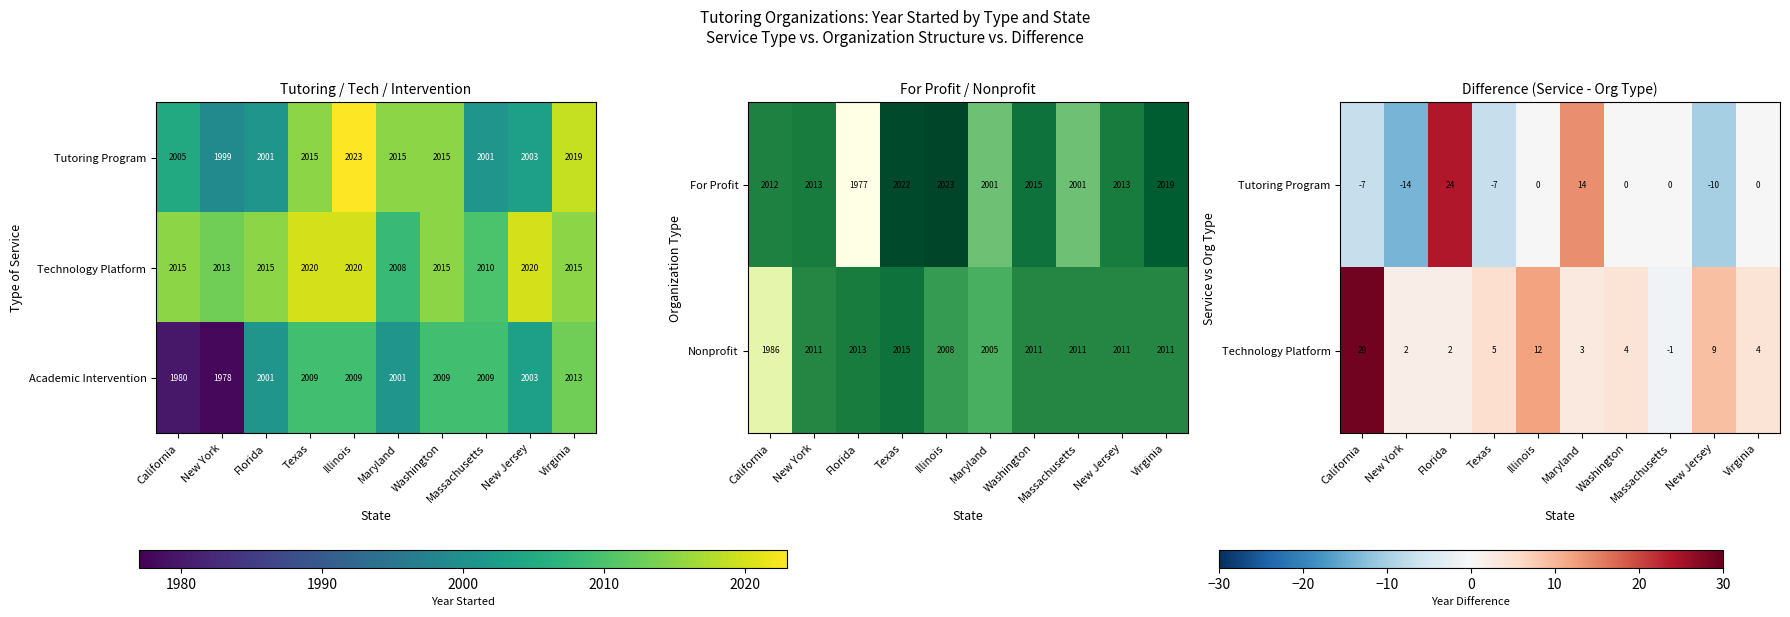

What is the average value of the Academic Intervention series?

2001